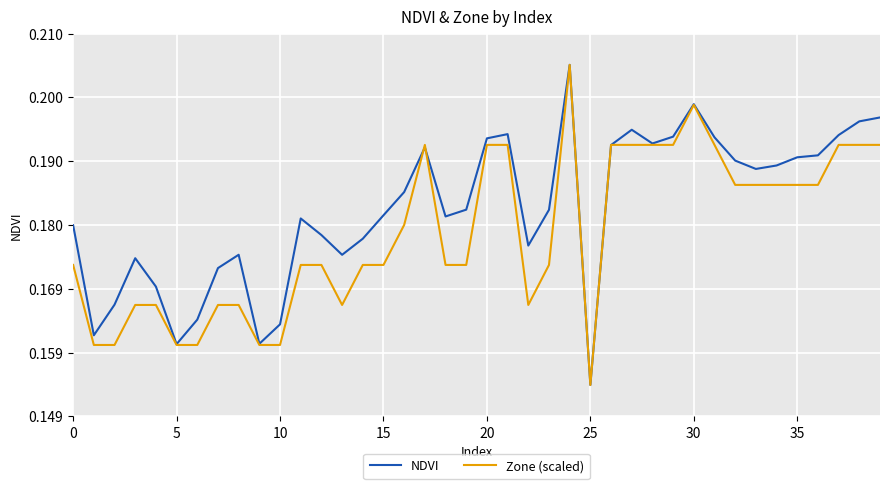

What are all the series names shown in the legend?

NDVI, Zone (scaled)